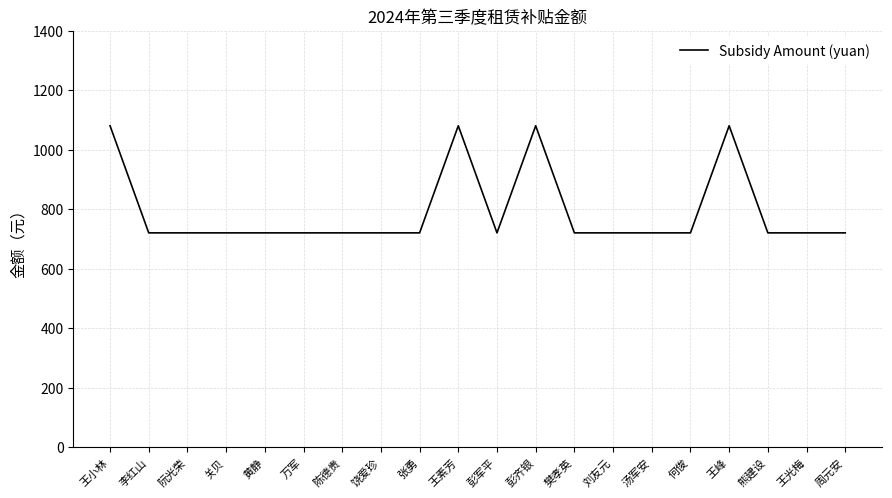

Count the number of categories in the chart.

20